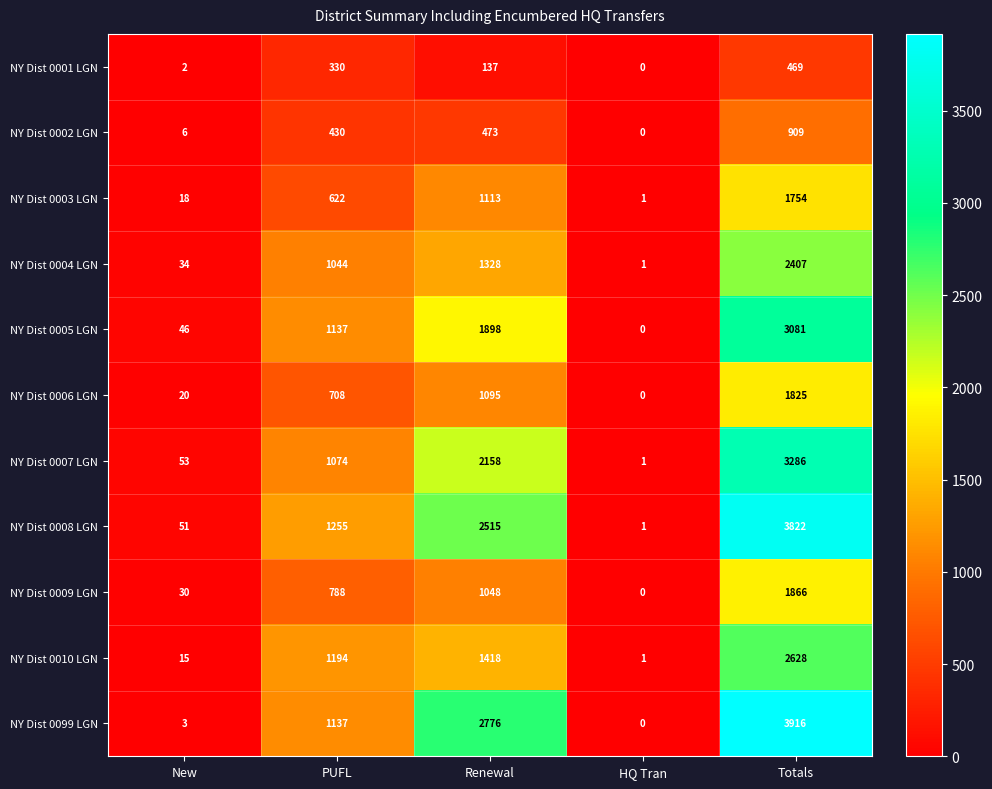

At which label is NY Dist 0004 LGN closest to 1204?

Renewal